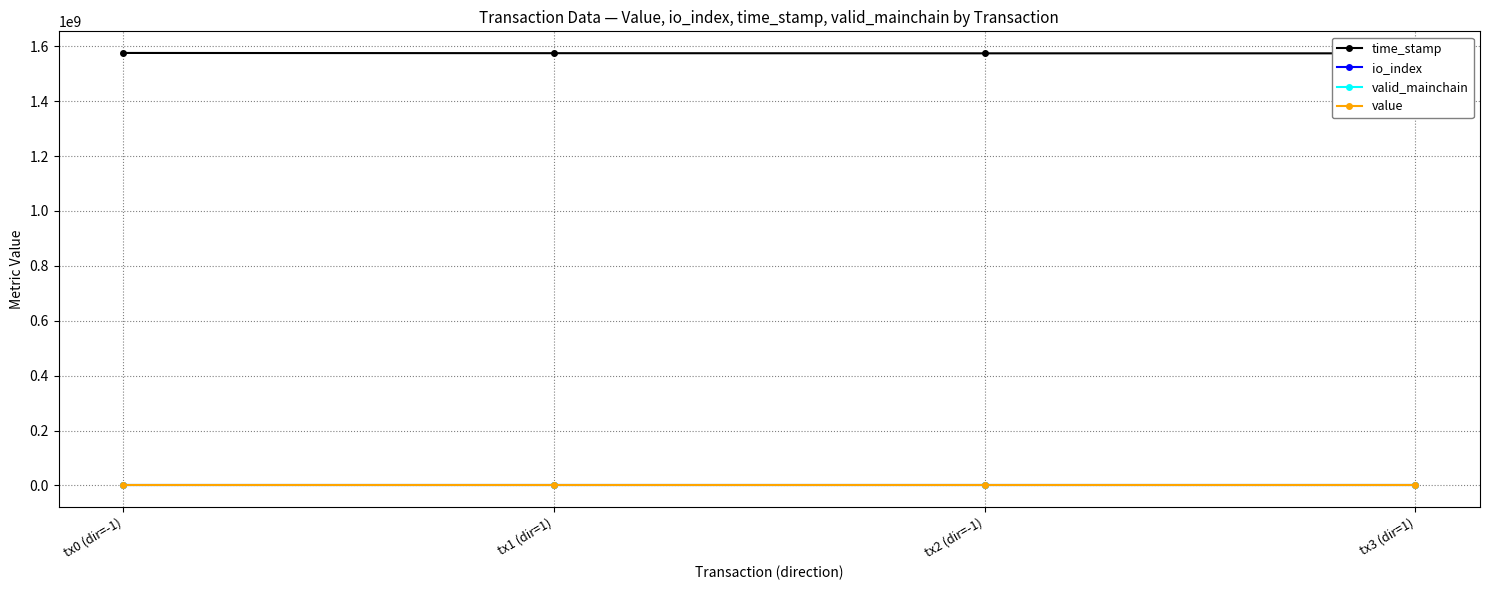

The value series shows 136.5 at tx0 (dir=-1). True or false?

False